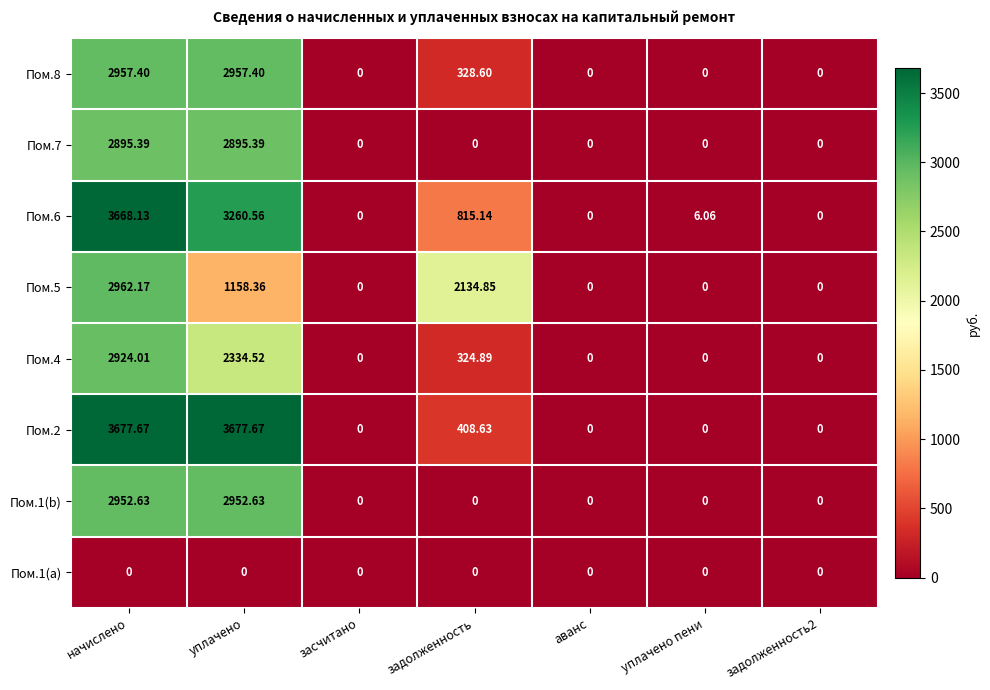

At which category is the sum across all series the highest?

начислено